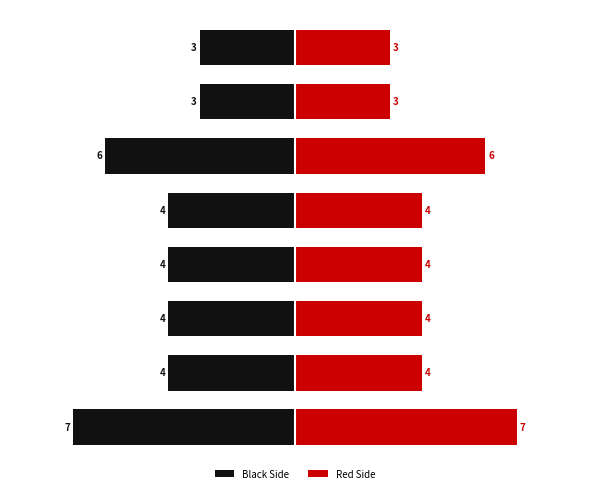

What are all the series names shown in the legend?

Black Side, Red Side